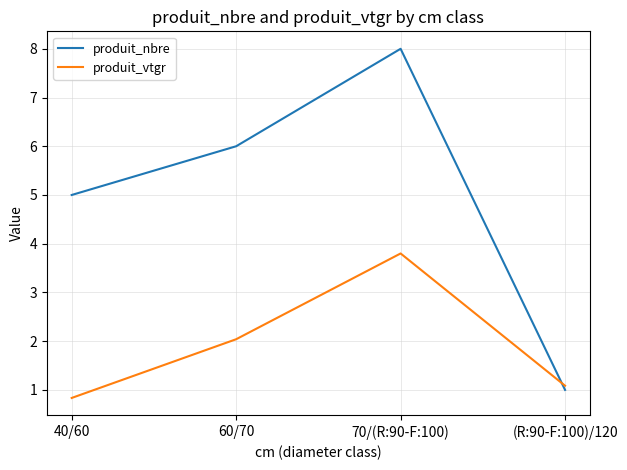

Rank the series by their maximum value, from highest to lowest.

produit_nbre, produit_vtgr